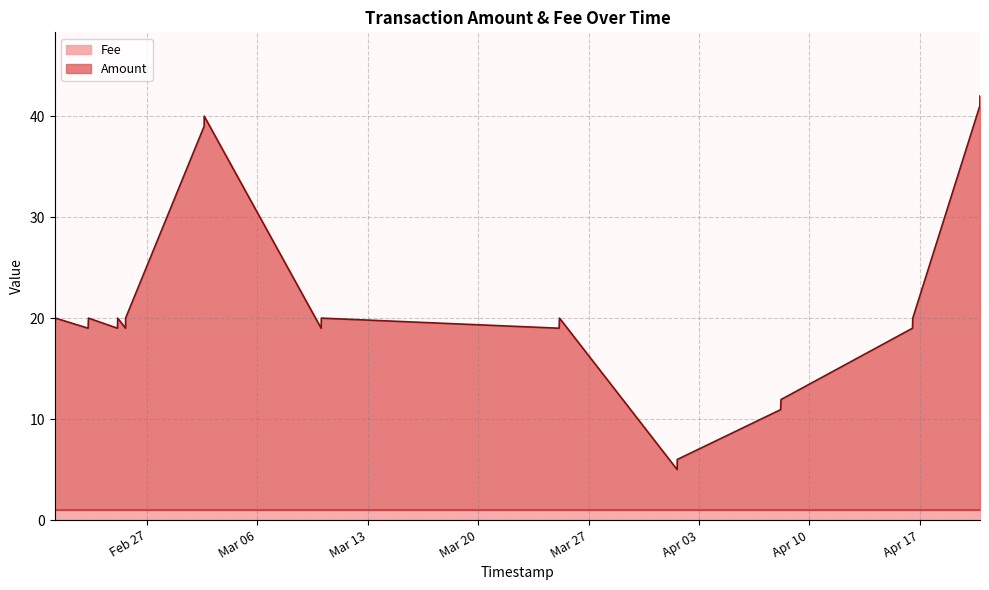

What is the minimum value for Fee?

1.0